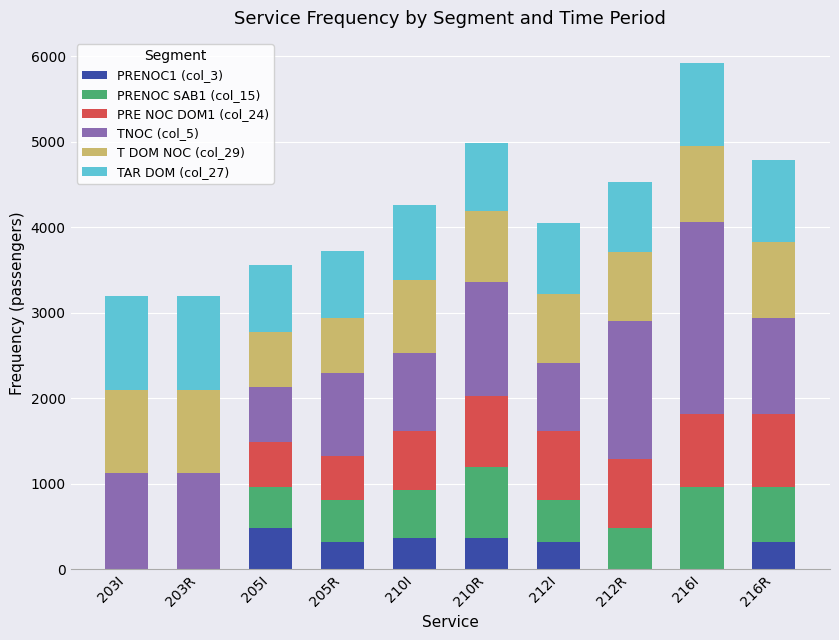

Is it true that PRENOC1 (col_3) equals 322.0 at 205R?

True